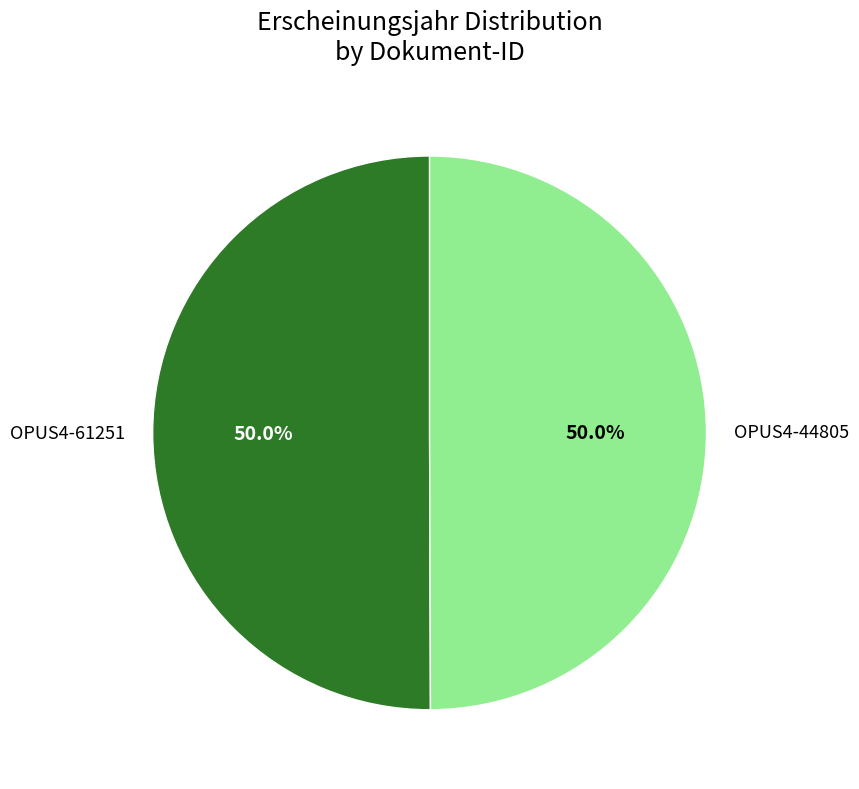

To the nearest percent, what is the average slice percentage?

50%